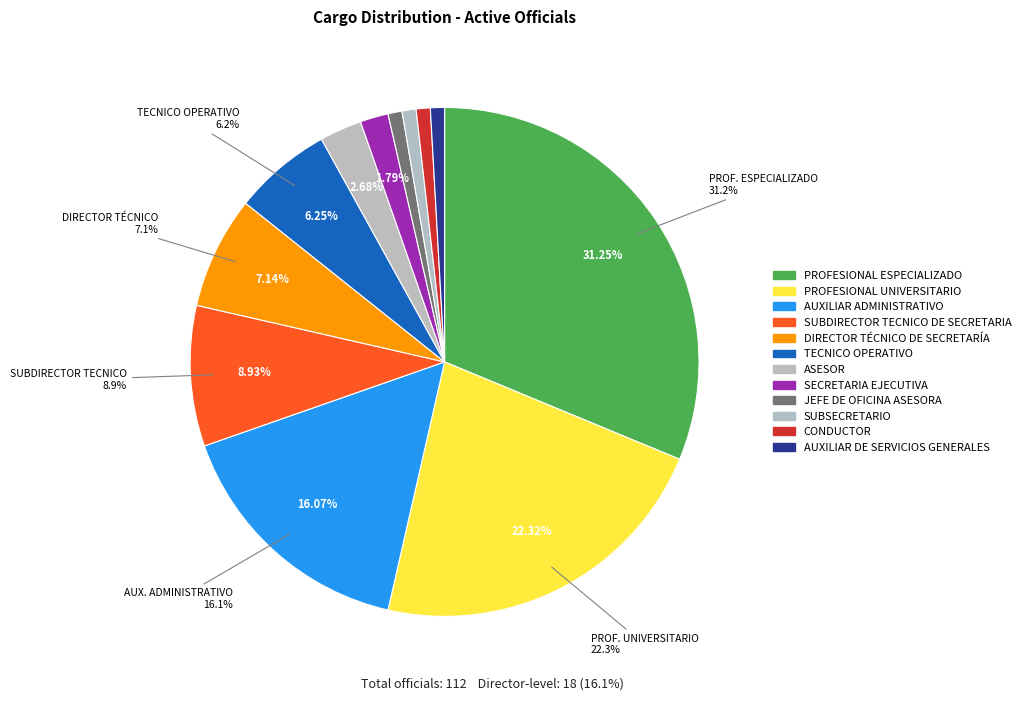

What is the total percentage of PROFESIONAL ESPECIALIZADO and TECNICO OPERATIVO?

37.5%